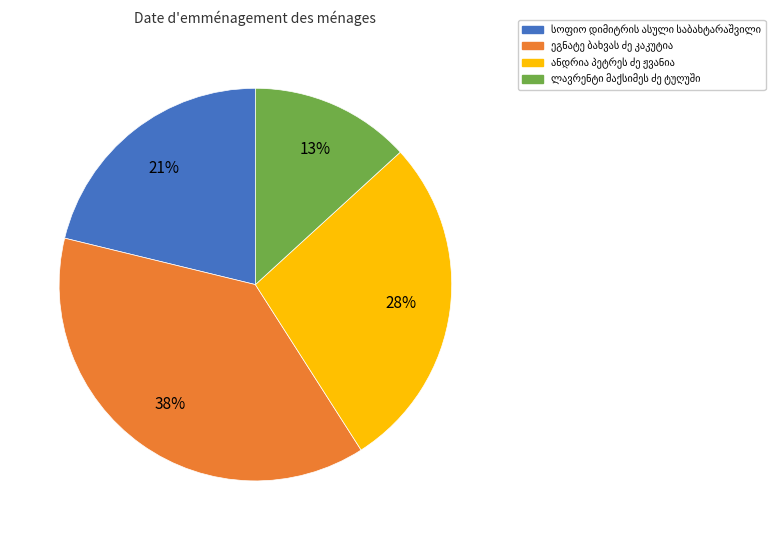

Does any single category account for the majority?

No